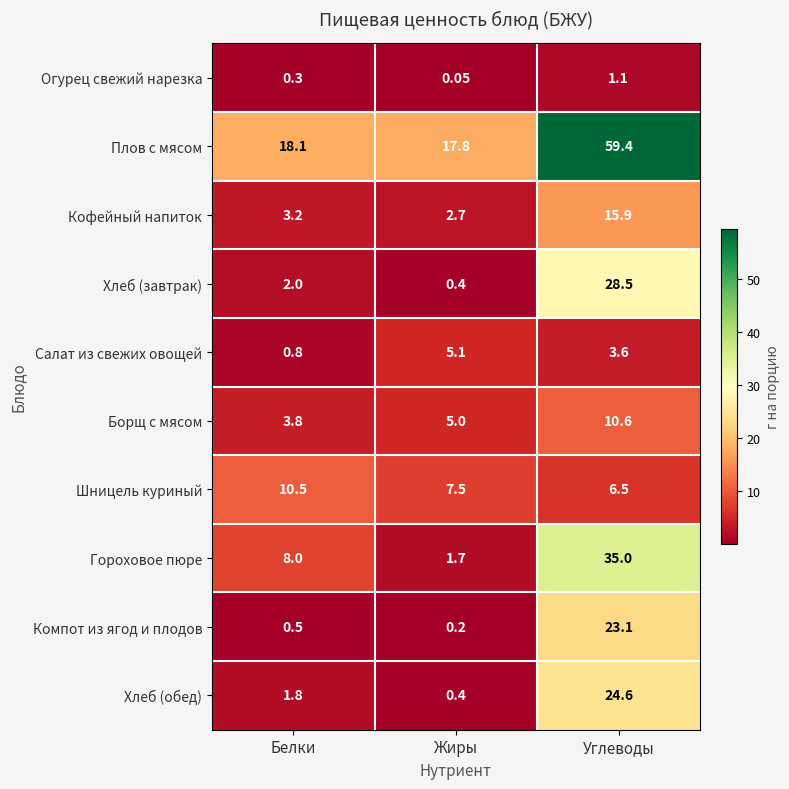

Which label corresponds to the largest value in the chart?

Углеводы